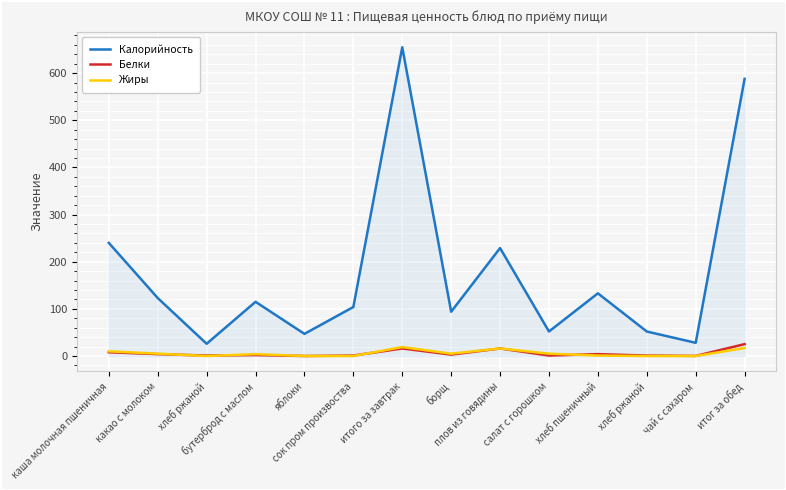

What is the highest value of the Калорийность series?

655.0